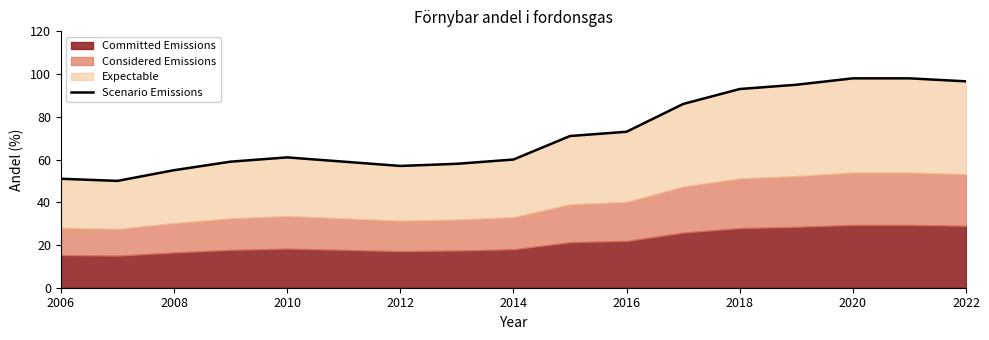

What is the sum of all values?

1220.6